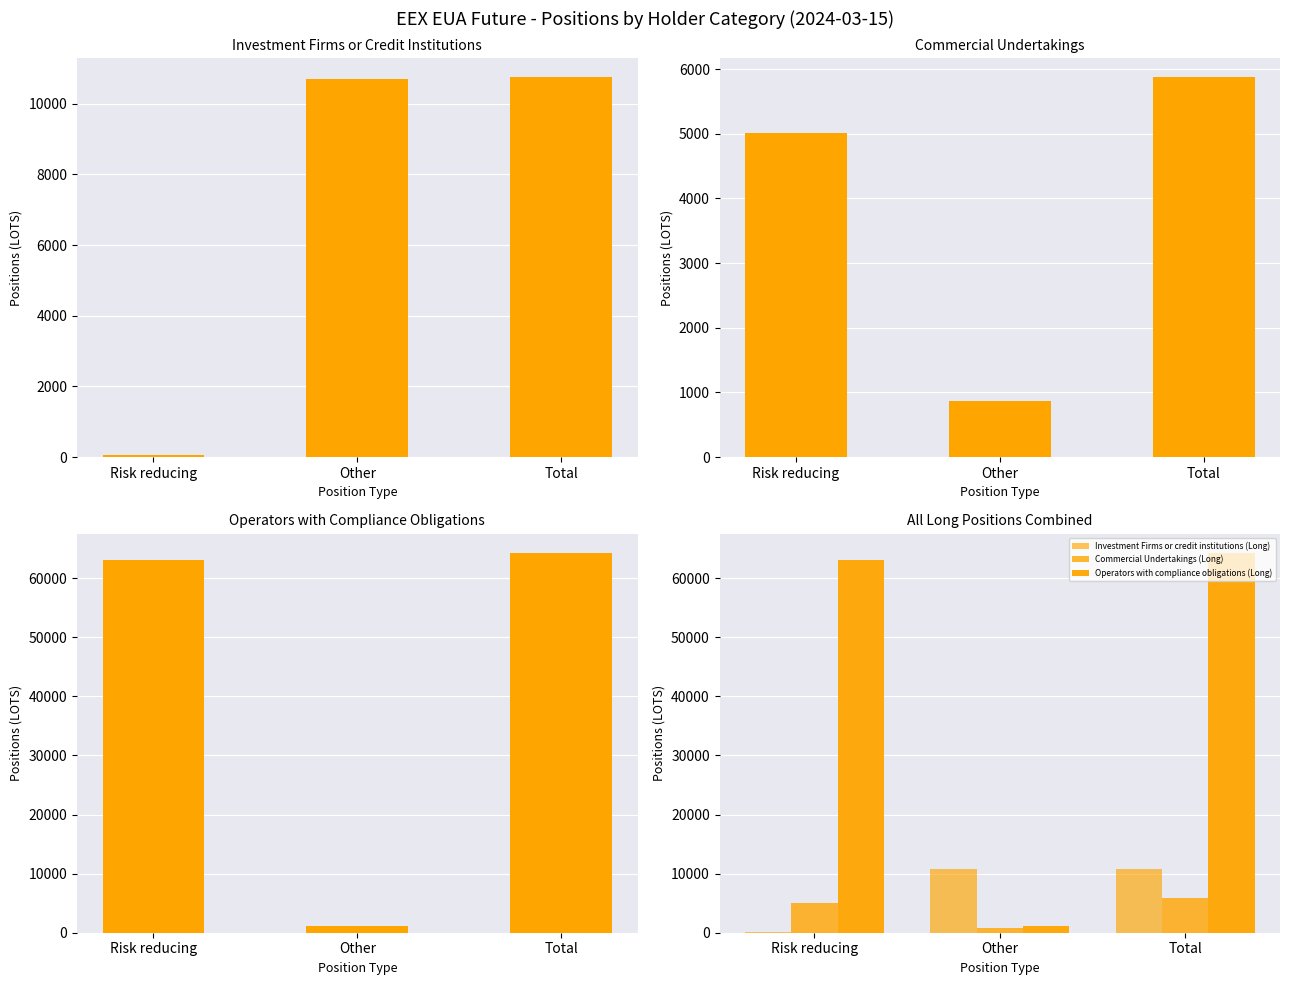

Reading right to left, transcribe all the data shown in this chart.

Investment Firms or credit institutions (Long): 10754	10696	58
Commercial Undertakings (Long): 5878	862	5016
Operators with compliance obligations (Long): 64293	1181	63112